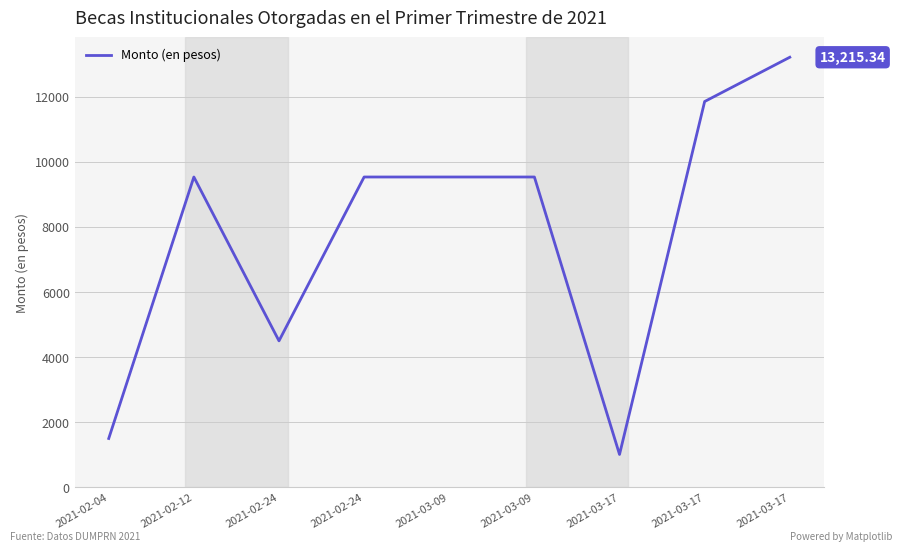

How many lines are shown in the chart?

1